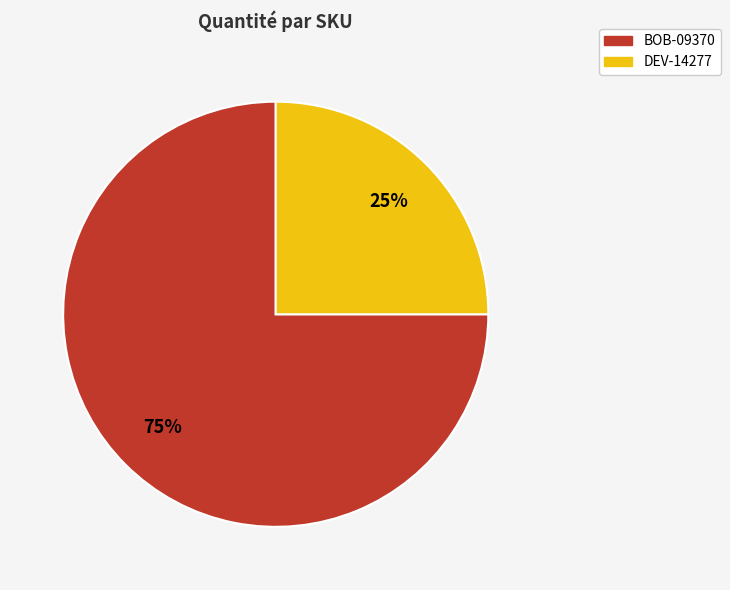

Approximately how many times larger is the value at DEV-14277 compared to BOB-09370?

0.3